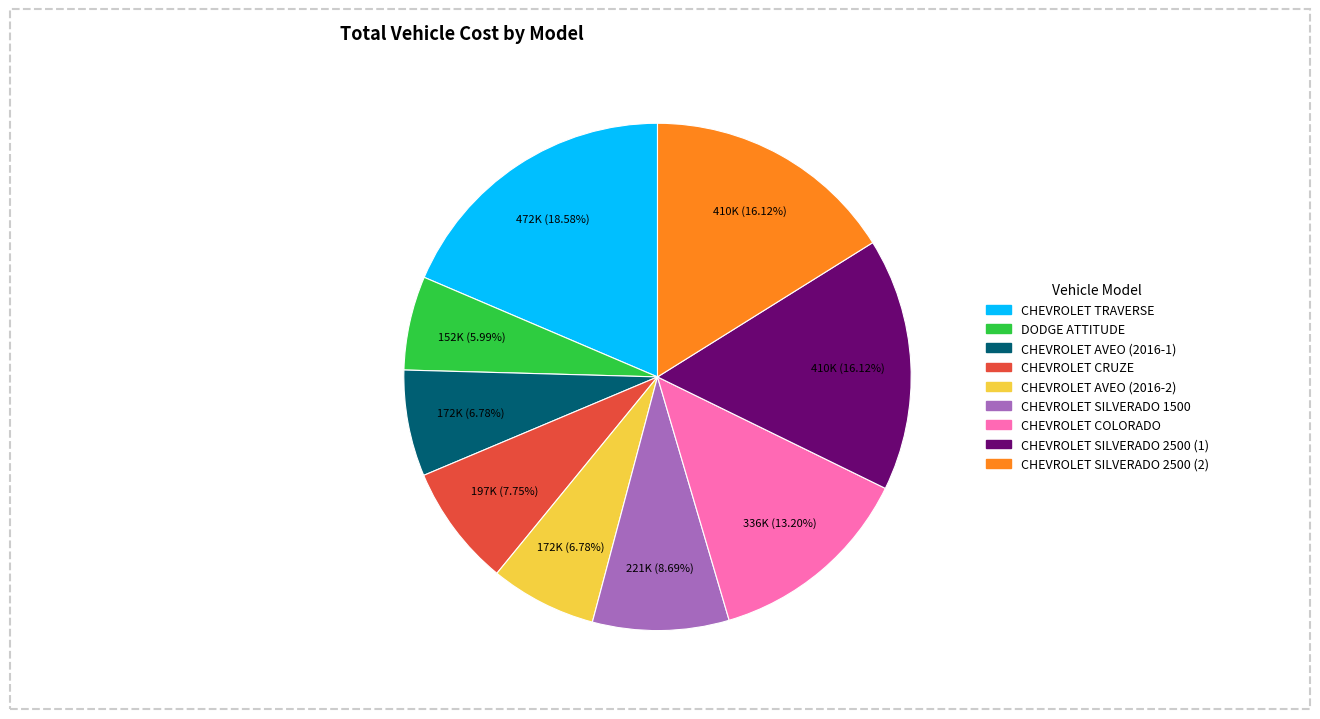

What portion of the pie excludes CHEVROLET SILVERADO 1500?

91.3%